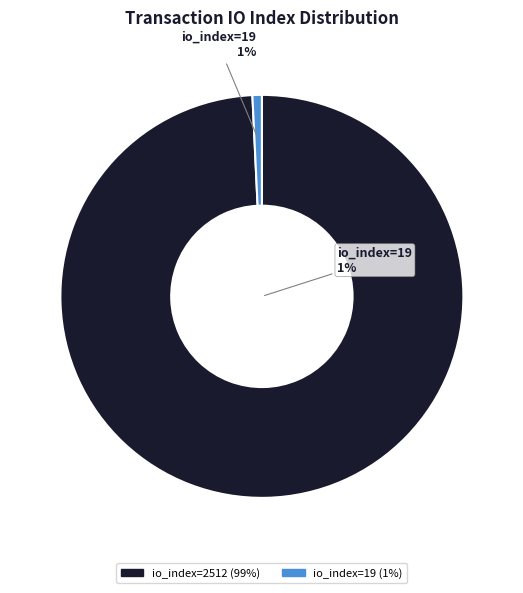

Which slice represents more than half of the pie?

io_index=2512